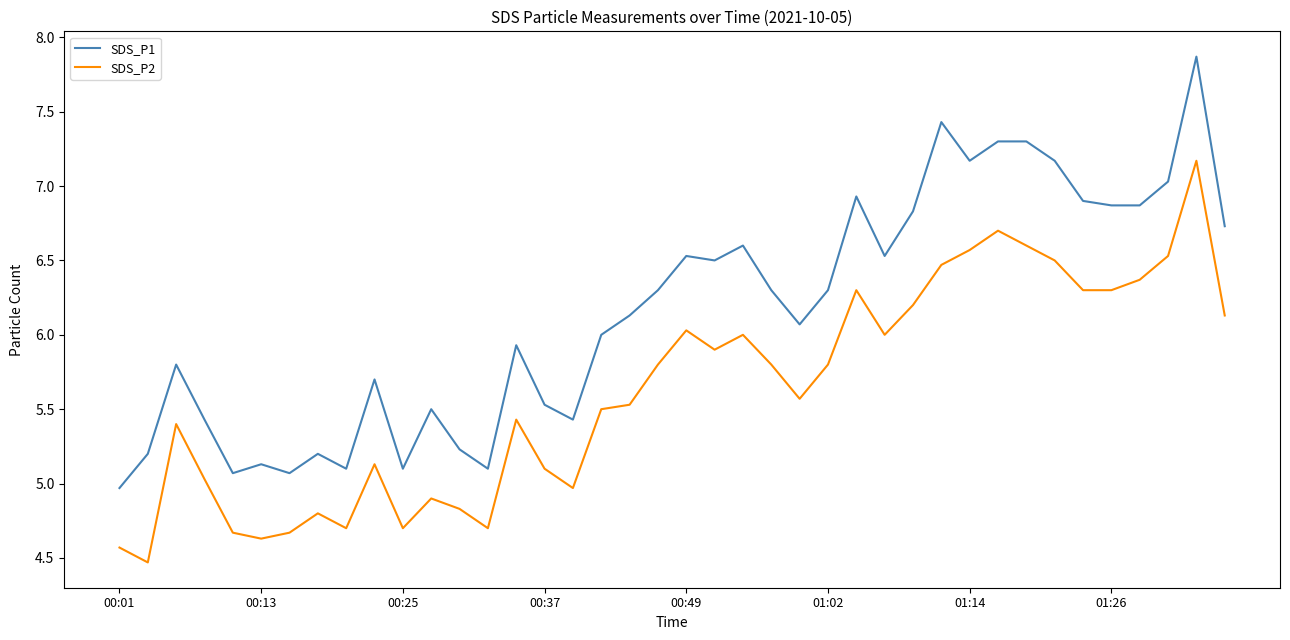

Reading right to left, transcribe all the data shown in this chart.

SDS_P1: 6.7	7.9	7.0	6.9	6.9	6.9	7.2	7.3	7.3	7.2	7.4	6.8	6.5	6.9	6.3	6.1	6.3	6.6	6.5	6.5	6.3	6.1	6.0	5.4	5.5	5.9	5.1	5.2	5.5	5.1	5.7	5.1	5.2	5.1	5.1	5.1	5.4	5.8	5.2	5.0
SDS_P2: 6.1	7.2	6.5	6.4	6.3	6.3	6.5	6.6	6.7	6.6	6.5	6.2	6.0	6.3	5.8	5.6	5.8	6.0	5.9	6.0	5.8	5.5	5.5	5.0	5.1	5.4	4.7	4.8	4.9	4.7	5.1	4.7	4.8	4.7	4.6	4.7	5.0	5.4	4.5	4.6